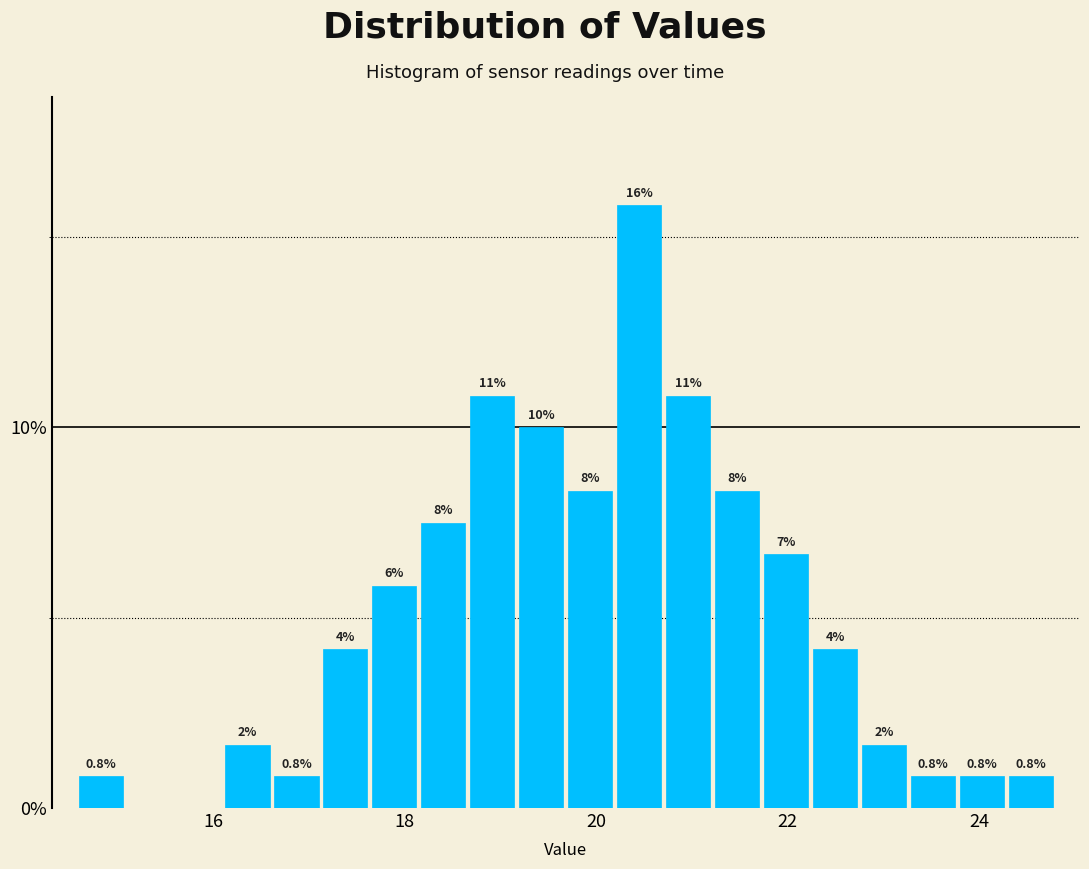

Read against the x-axis, roughly where is the centre of the tallest bar?

20.4